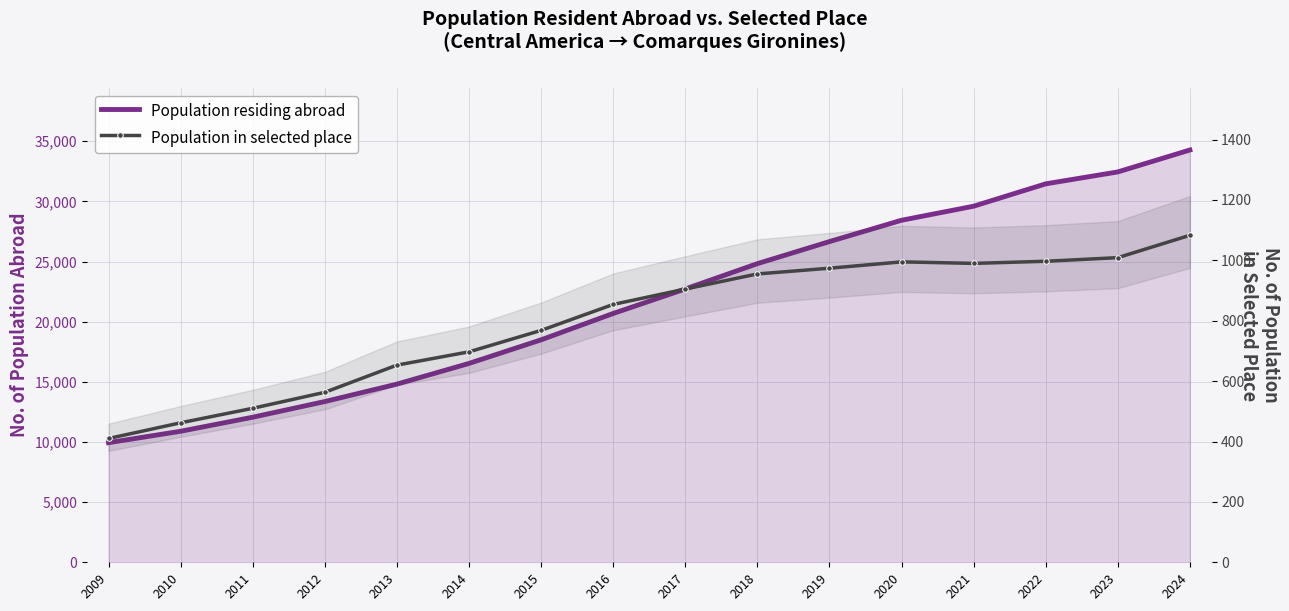

The value of Population residing abroad at 2020 is 43053. True or false?

False